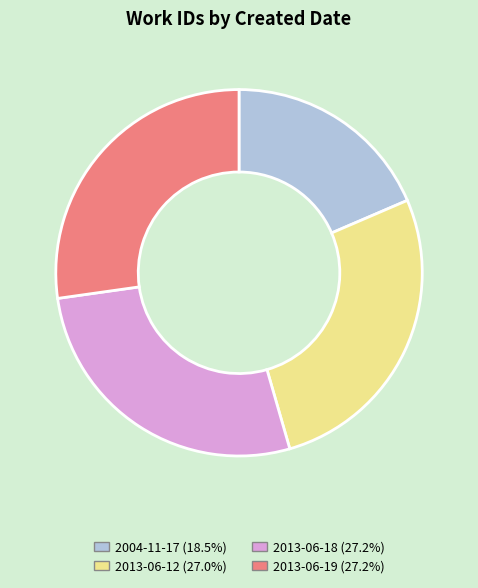

Is the sum of 2013-06-12 (27.0%) and 2013-06-18 (27.2%) greater than half?

Yes